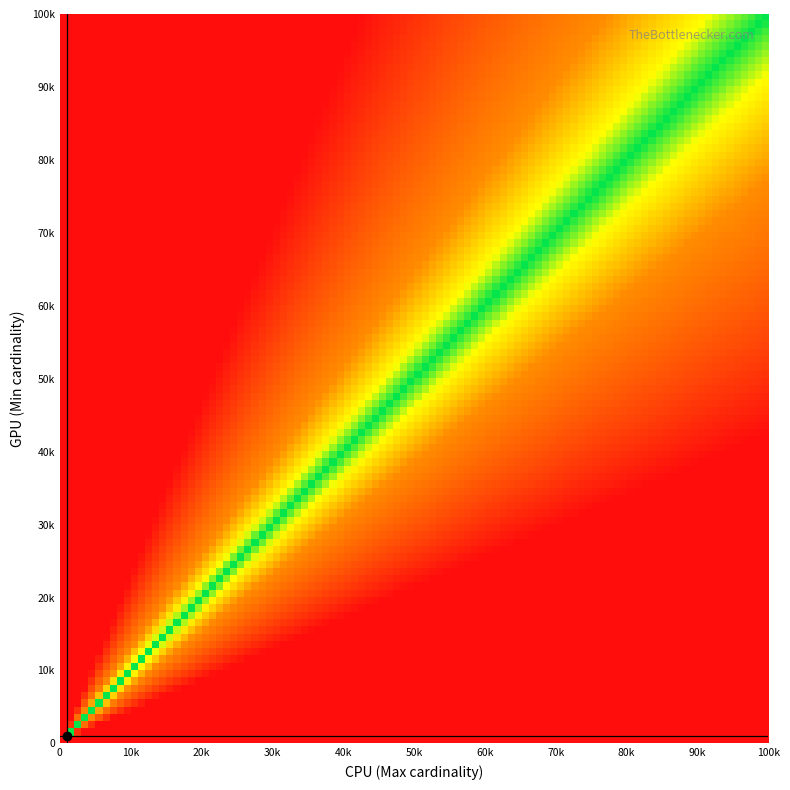

How many series are shown in this chart?

2